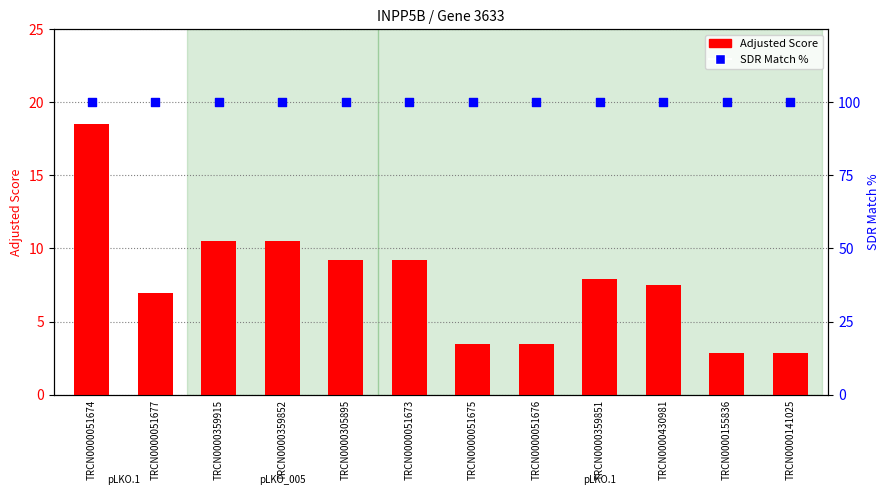

At how many categories does at least one series exceed 82?

12